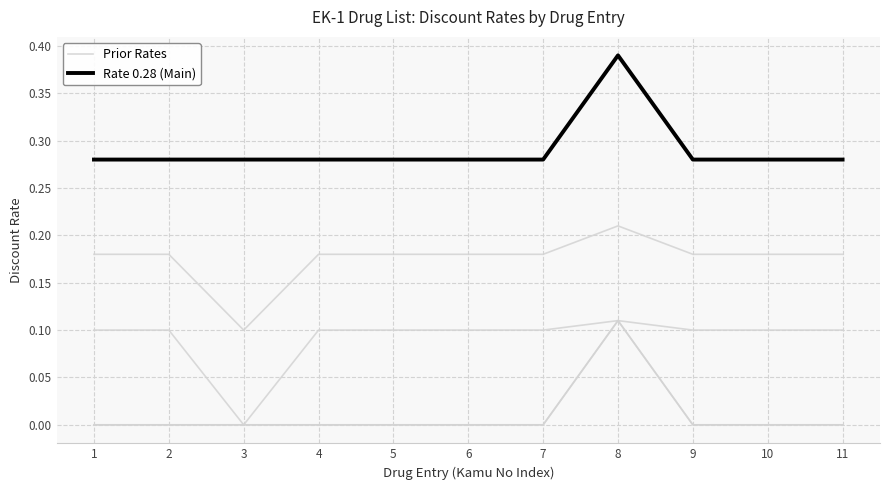

True or false: Prior Rates and Rate 0.28 (Main) intersect in this chart.

False